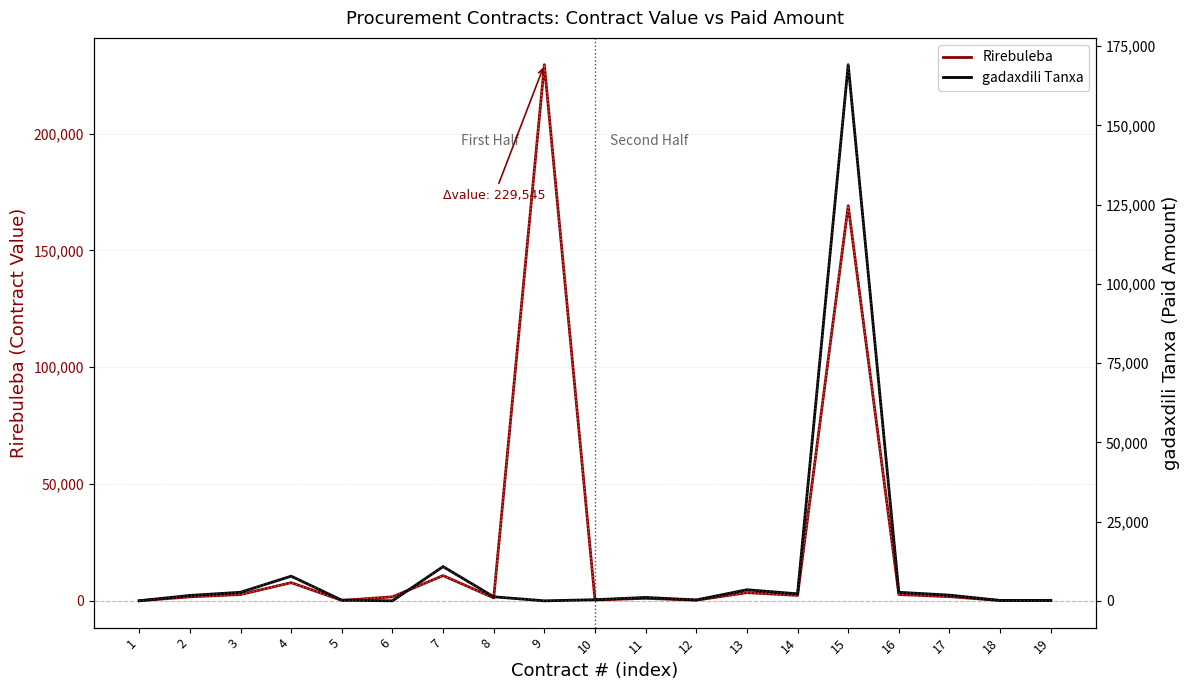

What is the total value across all series at 16?

5382.0